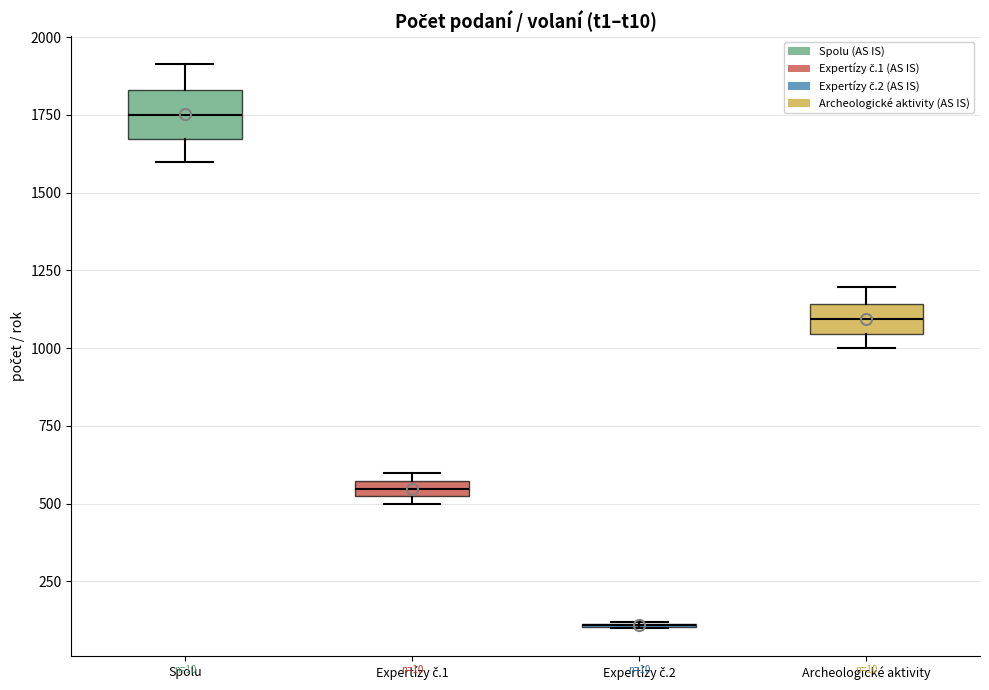

Which box is the tallest, from its lower edge to its upper edge?

Spolu